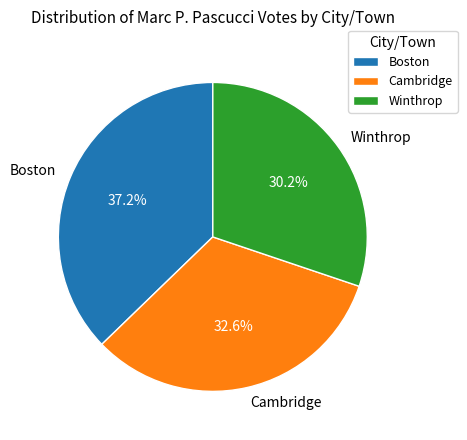

Count the number of slices in the pie.

3